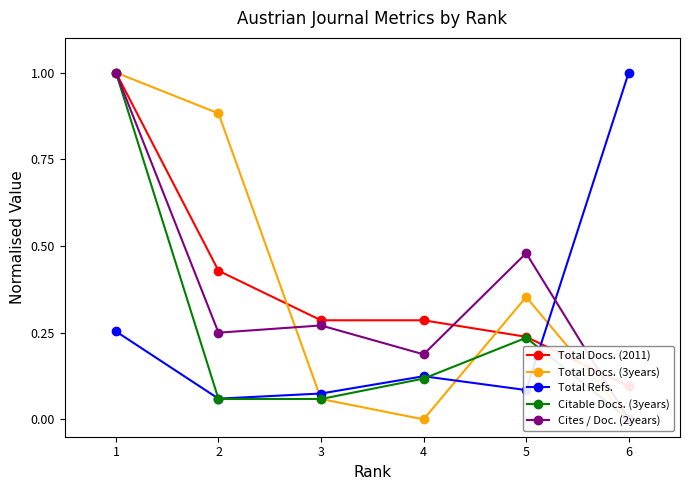

What is the value of the Total Refs. point at the 2nd from the left?

0.1